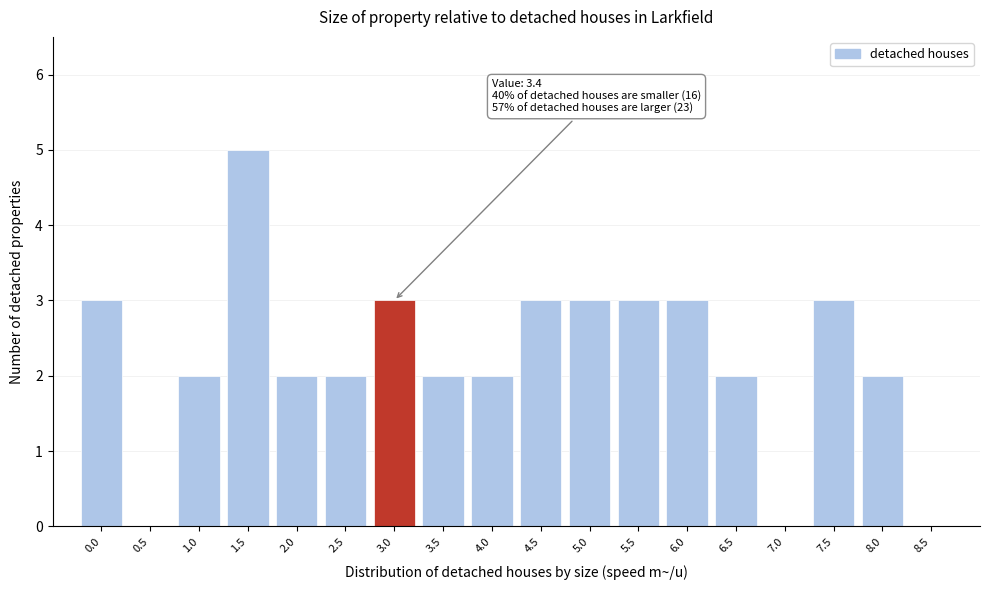

Reading left to right, extract all data points from this chart.

0.0=3	0.5=0	1.0=2	1.5=5	2.0=2	2.5=2	3.0=3	3.5=2	4.0=2	4.5=3	5.0=3	5.5=3	6.0=3	6.5=2	7.0=0	7.5=3	8.0=2	8.5=0